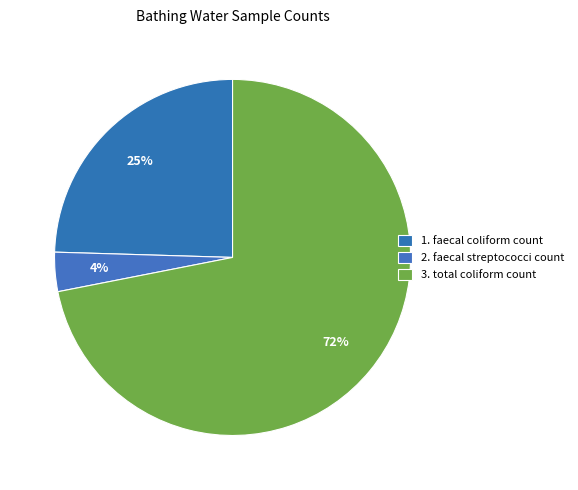

How many slices are in this pie chart?

3